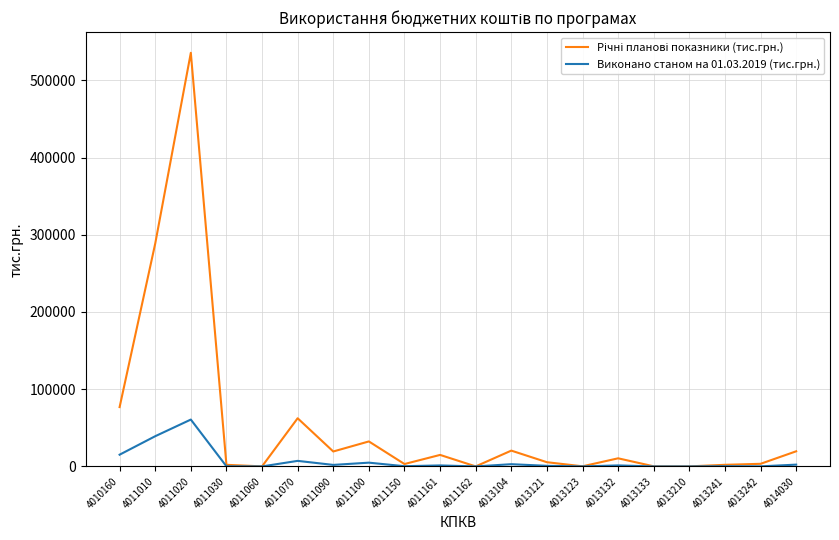

At how many categories does at least one series exceed 383849?

1